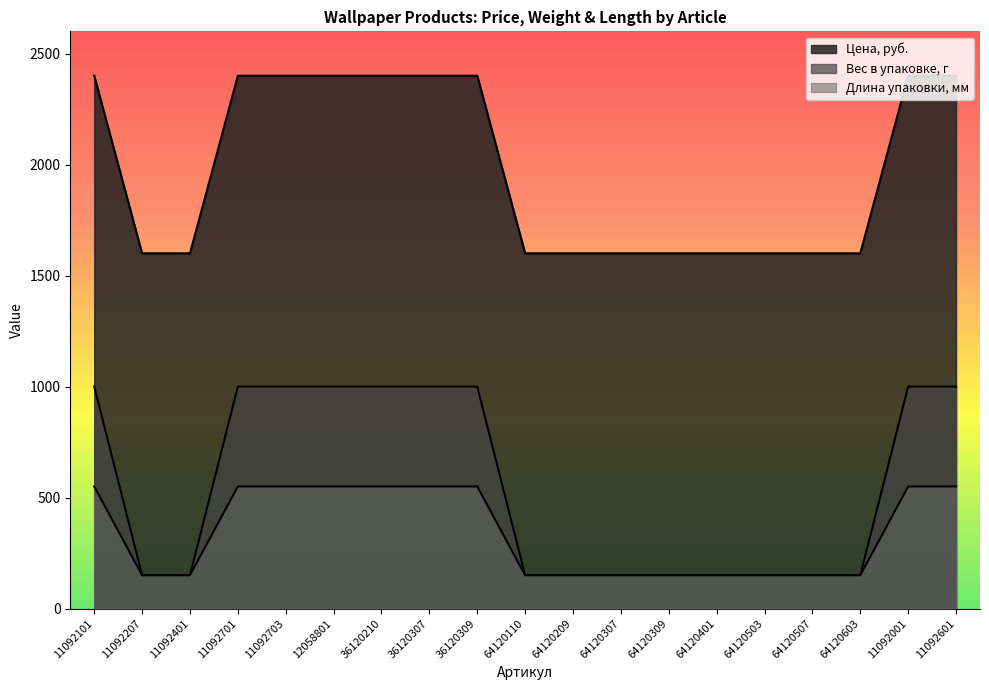

What is the sum of all Длина упаковки, мм values?

6450